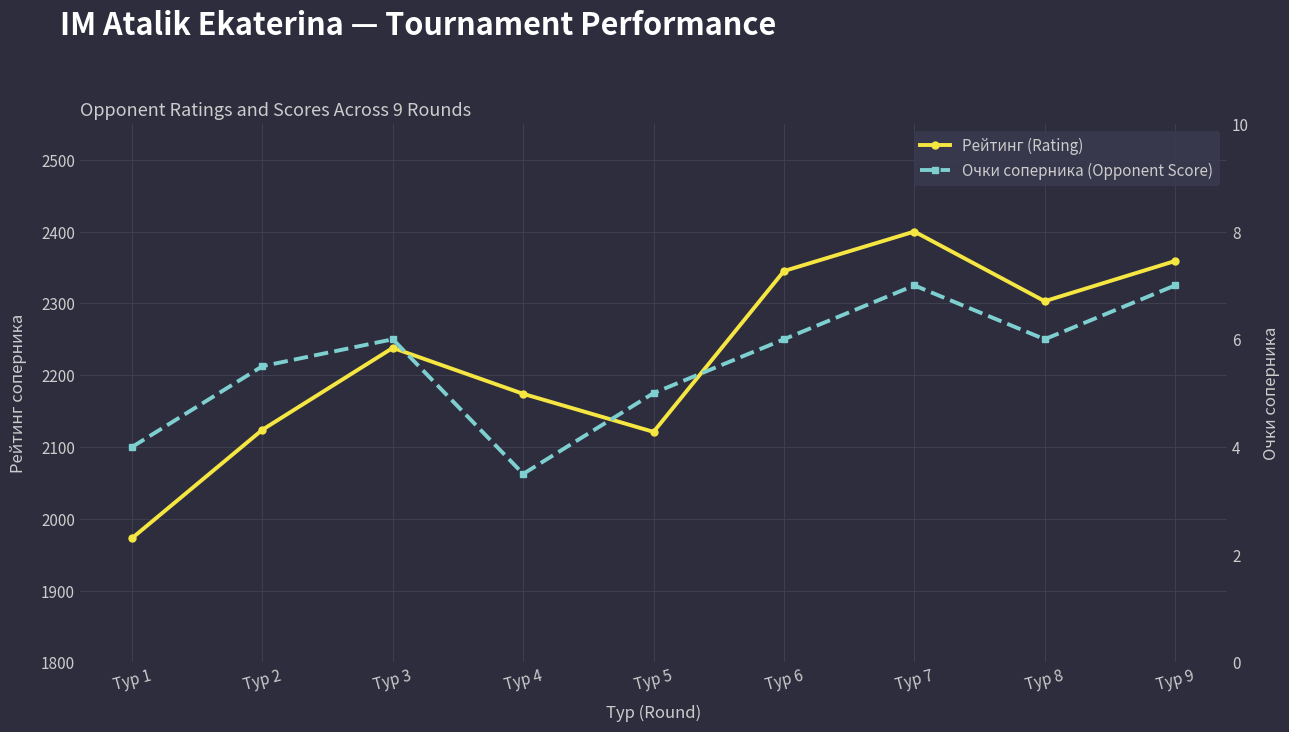

Does the chart display data point markers on the line(s)?

Yes